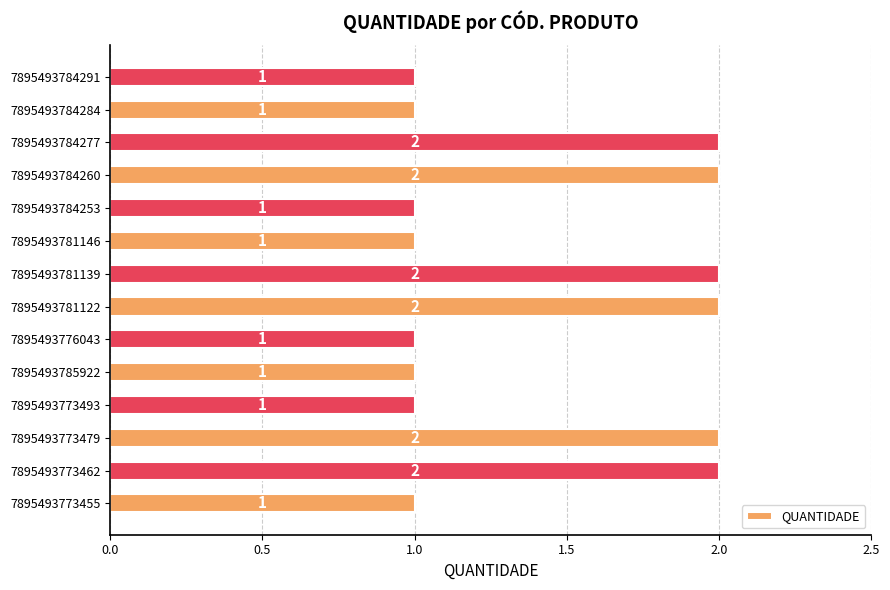

Reading bottom to top, list all the values displayed in this chart.

7895493773455=1	7895493773462=2	7895493773479=2	7895493773493=1	7895493785922=1	7895493776043=1	7895493781122=2	7895493781139=2	7895493781146=1	7895493784253=1	7895493784260=2	7895493784277=2	7895493784284=1	7895493784291=1